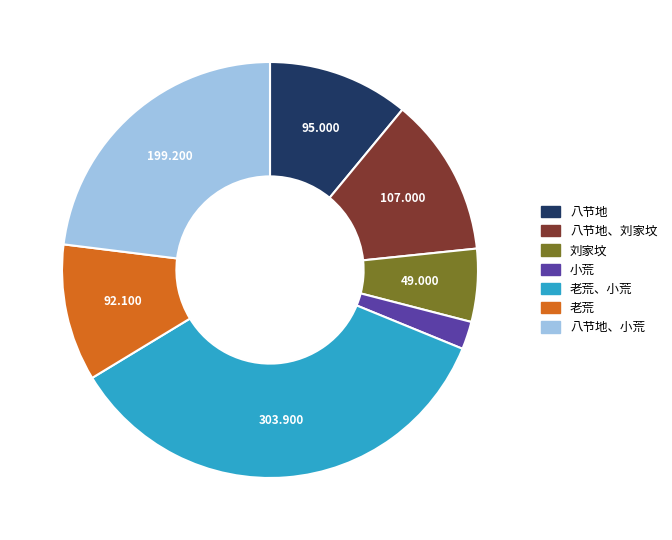

Is there a majority slice in this chart?

No